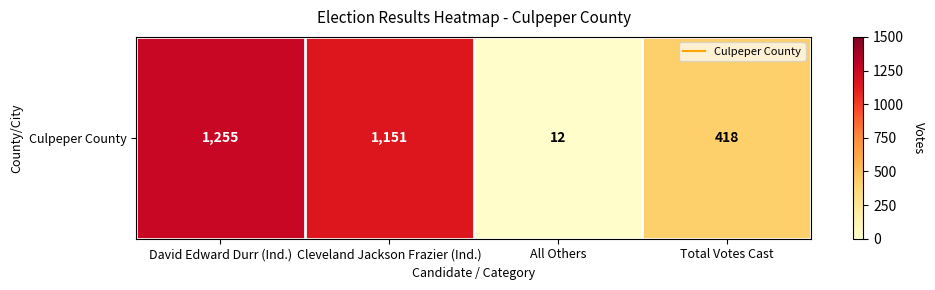

Reading left to right, transcribe all the data shown in this chart.

David Edward Durr (Ind.)=1255	Cleveland Jackson Frazier (Ind.)=1151	All Others=12	Total Votes Cast=418